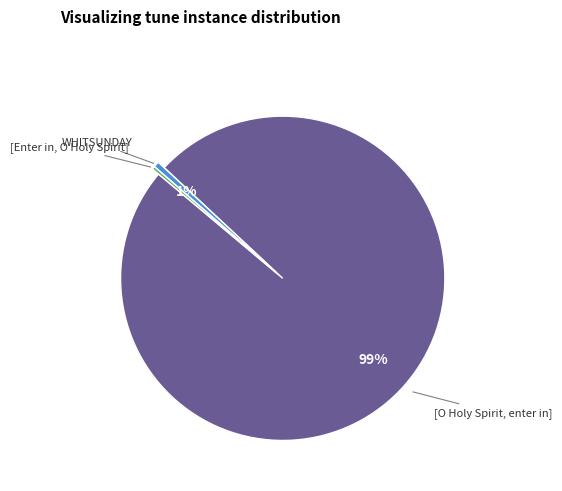

Is there a majority slice in this chart?

Yes